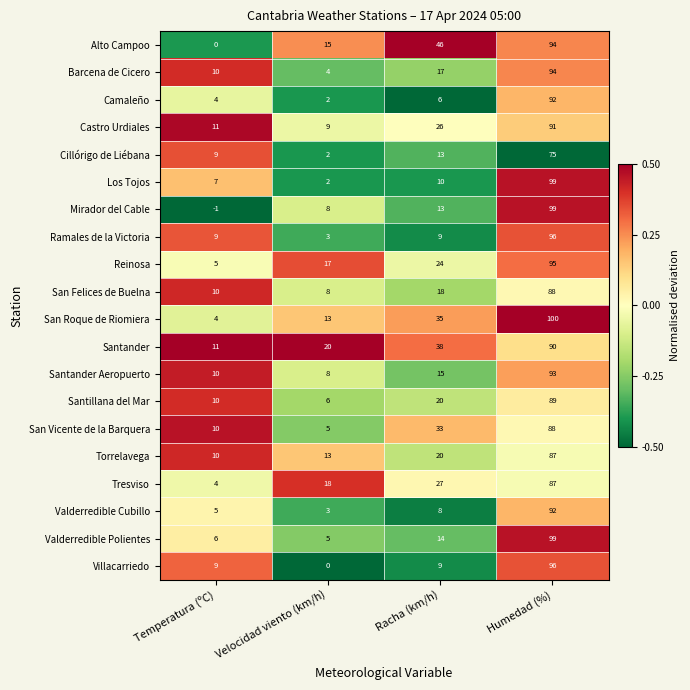

The value of Santander at Racha (km/h) is 38. True or false?

True